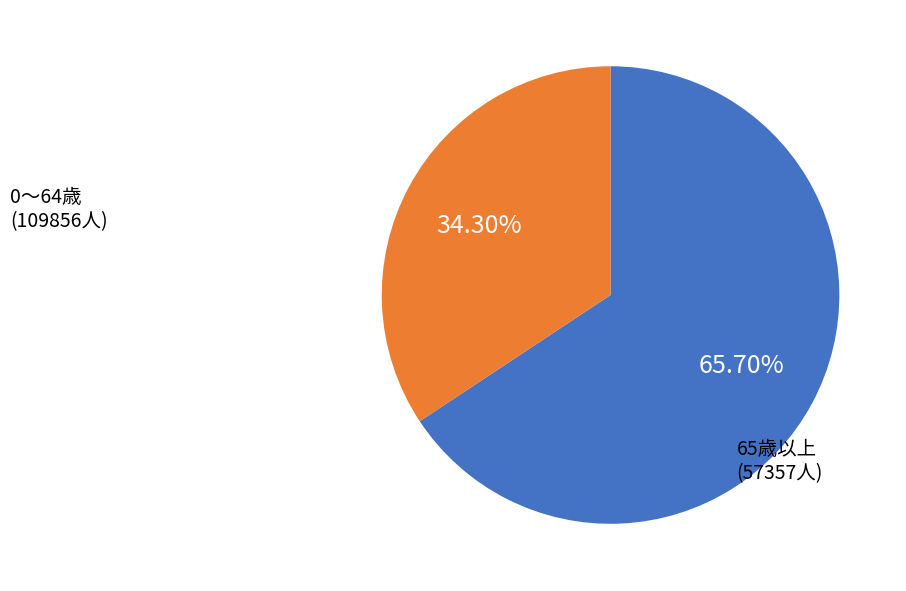

Combined, do 65歳以上 and 0～64歳 account for over 50%?

Yes